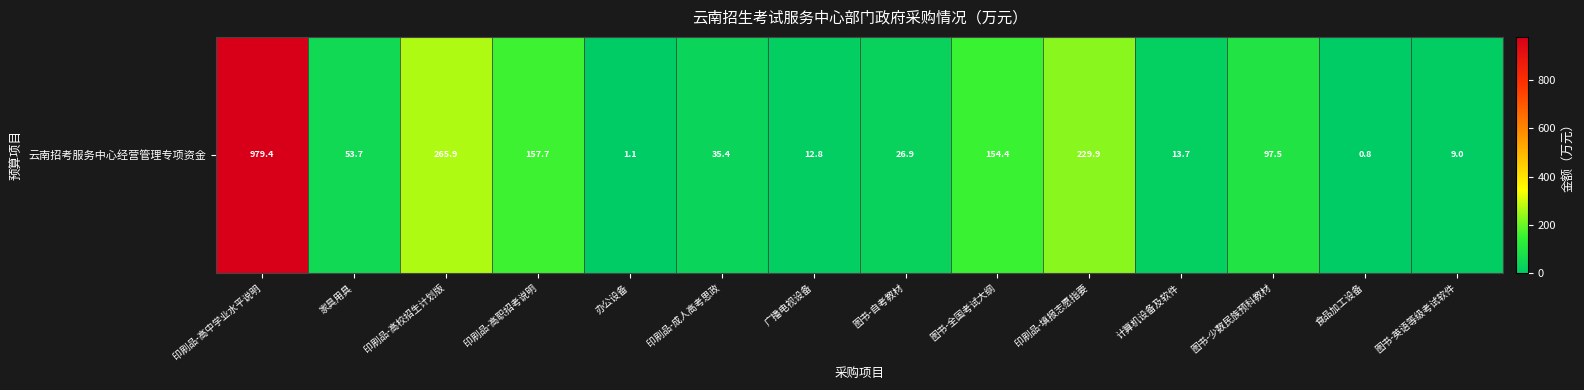

What is the sum of the values at 印刷品-填报志愿指要 and 广播电视设备?

242.7